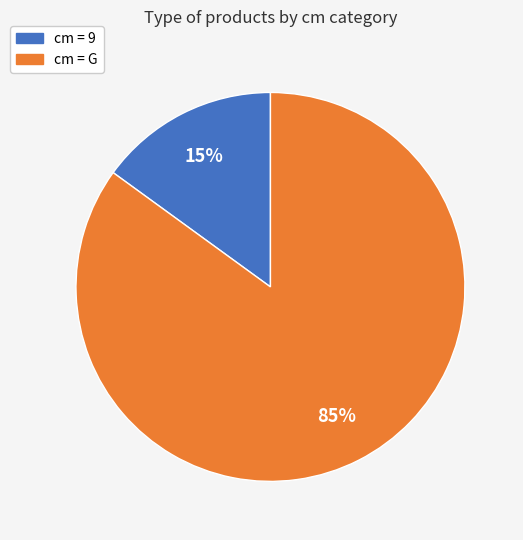

Is there any slice that represents more than half of the pie?

Yes